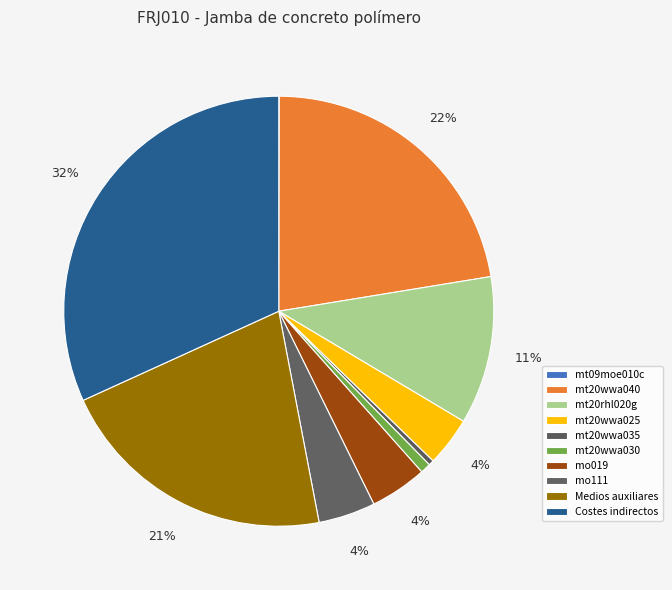

What is the smallest slice in the pie chart?

mt09moe010c